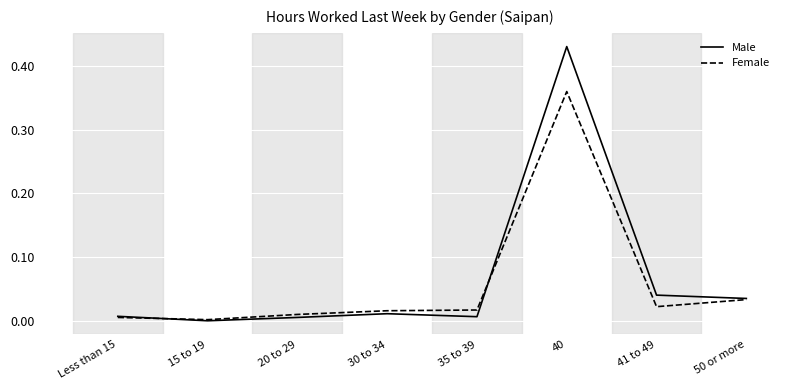

How many intersections are there between Male and Female?

2